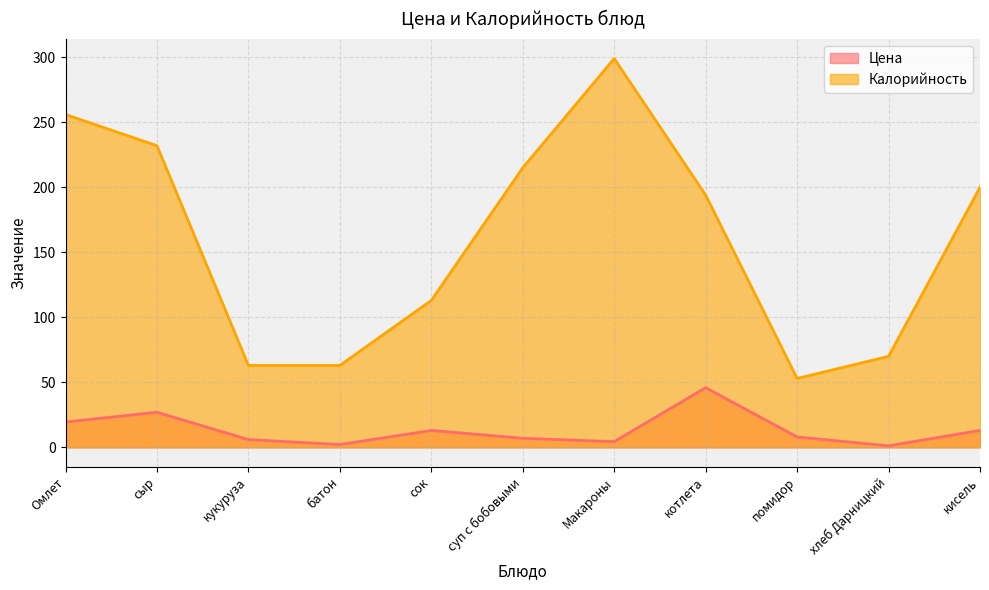

Which label corresponds to the largest value in the chart?

Макароны